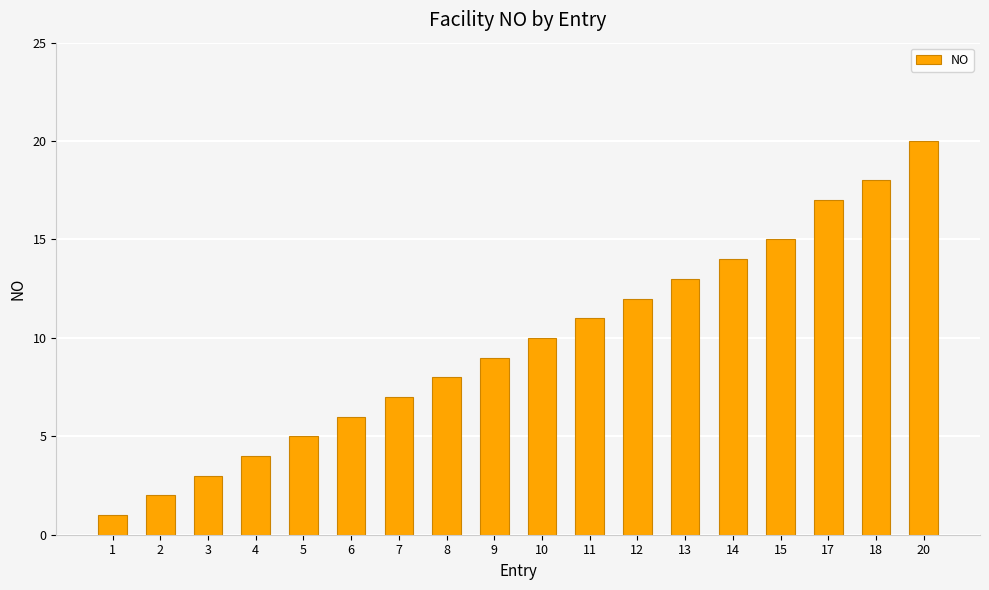

True or false: the data shows 6 at 6.

True